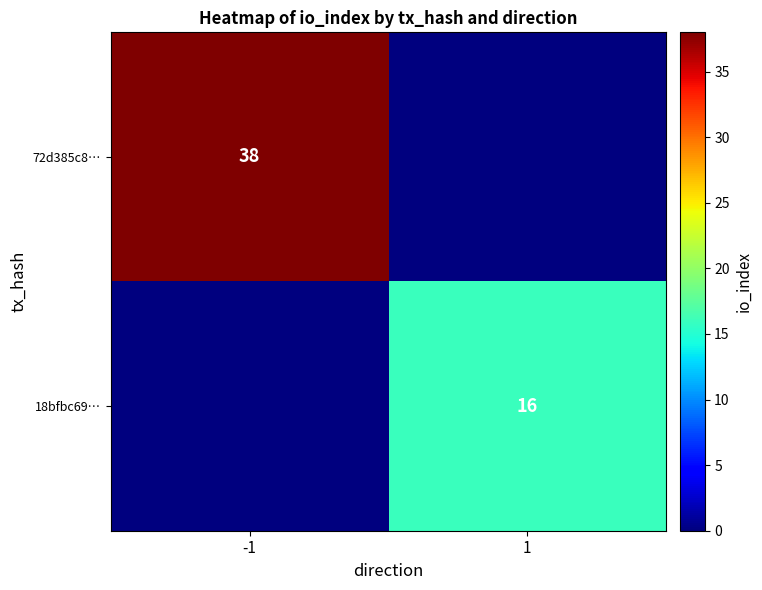

How many data points does each series have?

2